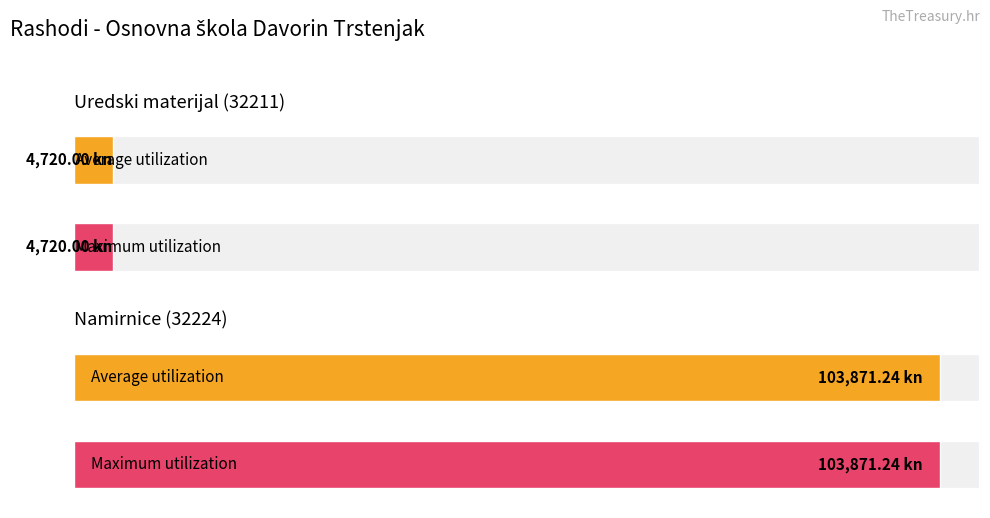

Is the value of Maximum utilization at Uredski materijal (32211) greater than the value of Average utilization at Uredski materijal (32211)?

No